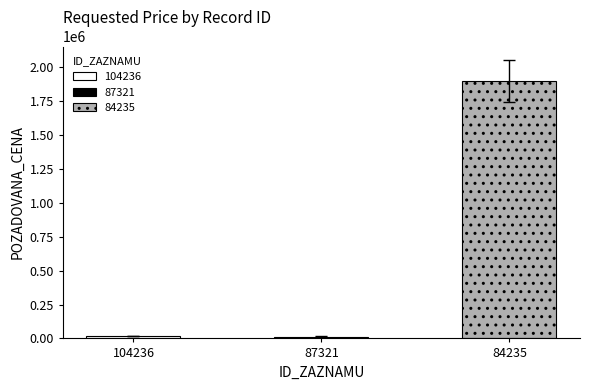

What is the difference between the maximum and second lowest values?

1884562